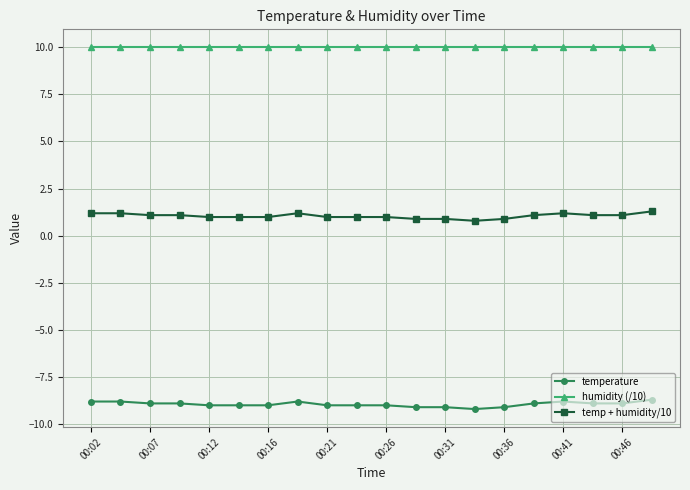

Rank the series by their average value, from lowest to highest.

temperature, temp + humidity/10, humidity (/10)